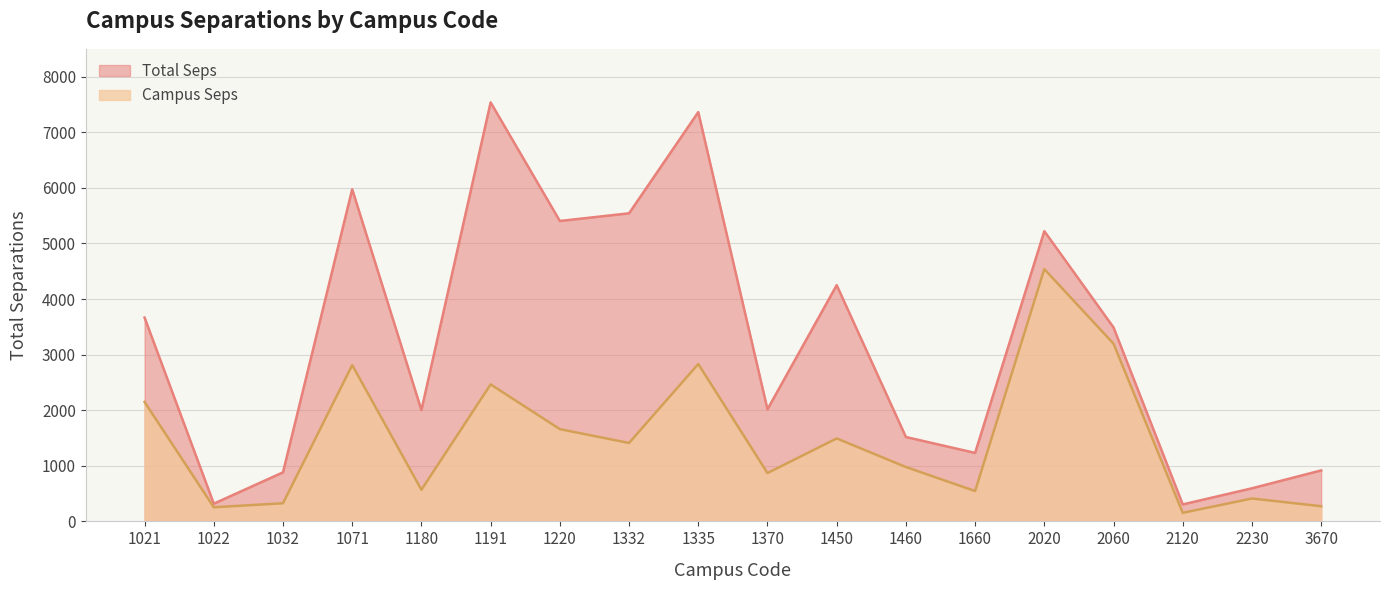

What is the value of the Total Seps point at the 3rd from the left?

882.1